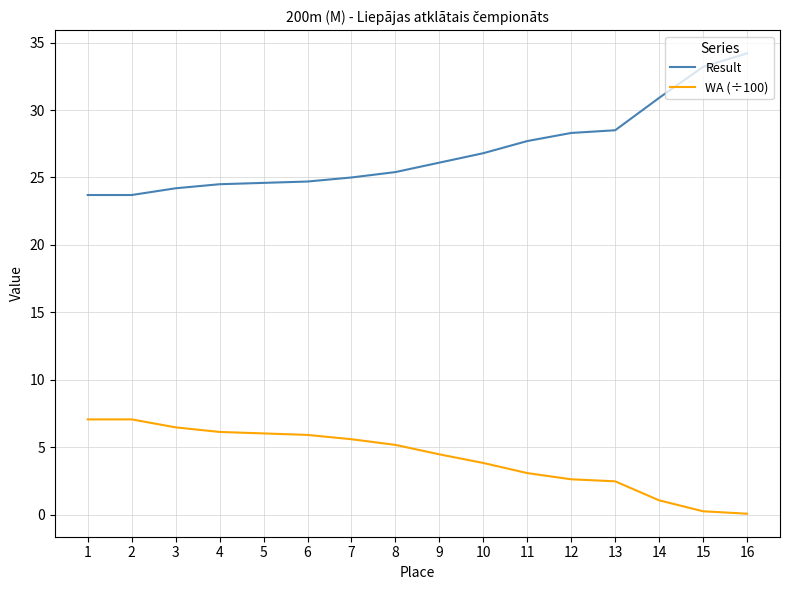

True or false: Result and WA (÷100) intersect in this chart.

False